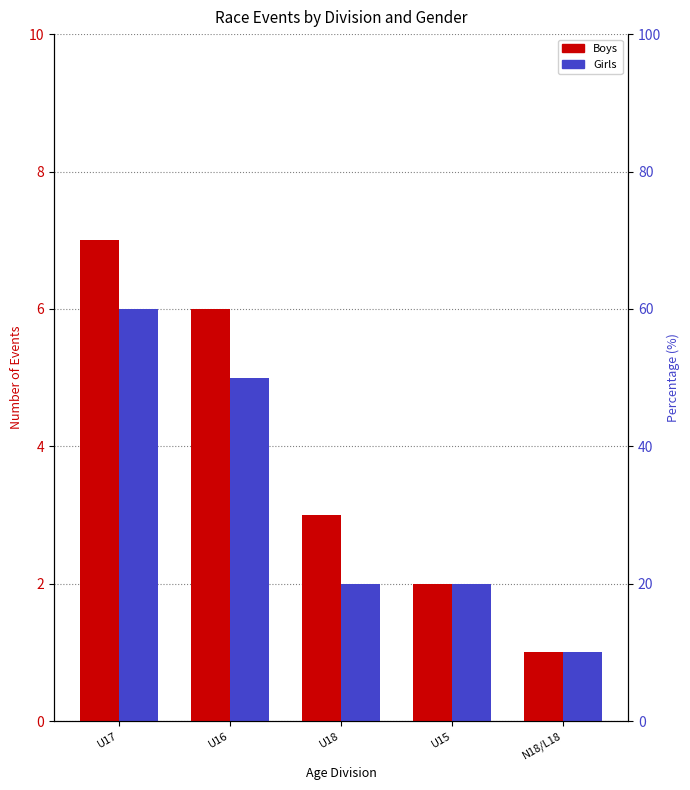

What are all the series names shown in the legend?

Boys, Girls